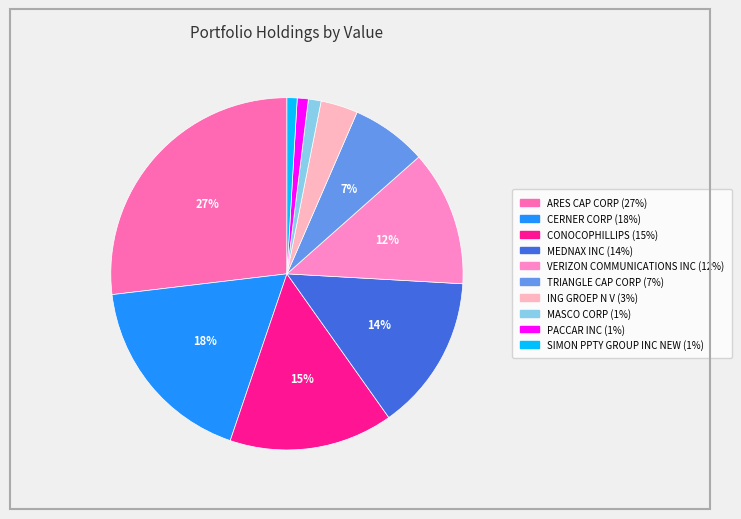

Rank the categories by value from lowest to highest.

SIMON PPTY GROUP INC NEW, PACCAR INC, MASCO CORP, ING GROEP N V, TRIANGLE CAP CORP, VERIZON COMMUNICATIONS INC, MEDNAX INC, CONOCOPHILLIPS, CERNER CORP, ARES CAP CORP